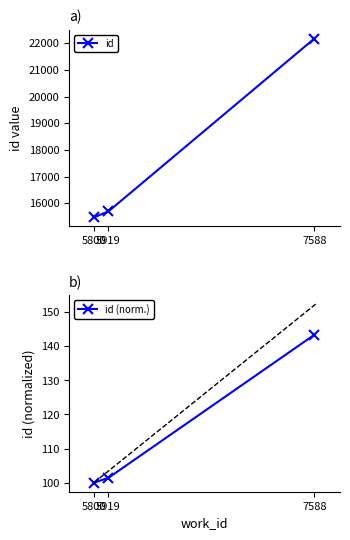

The id (norm.) series shows 101.5 at 5919. True or false?

True